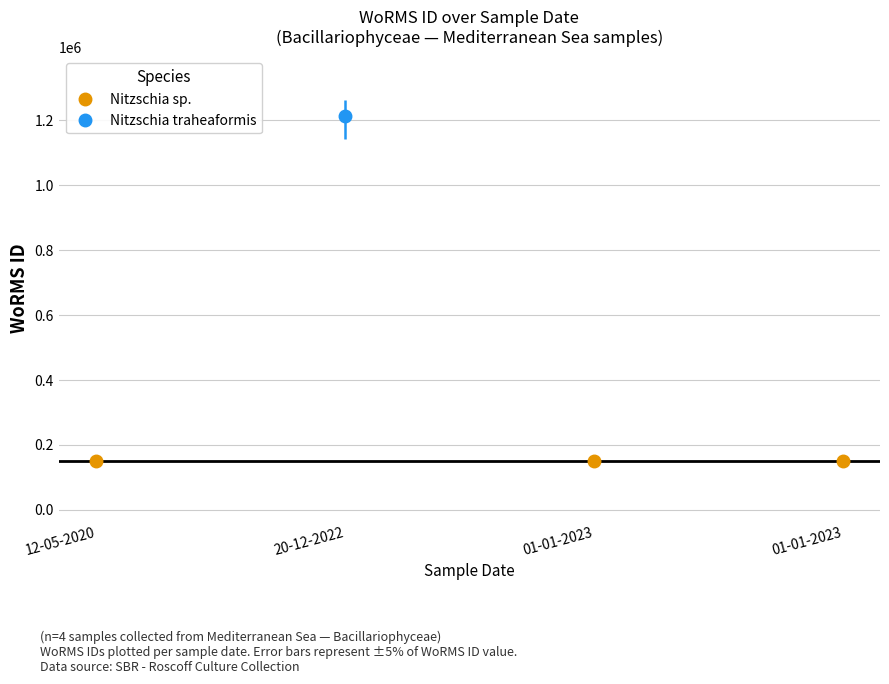

Reading right to left, list all the values displayed in this chart.

149045	149045	1214732	149045